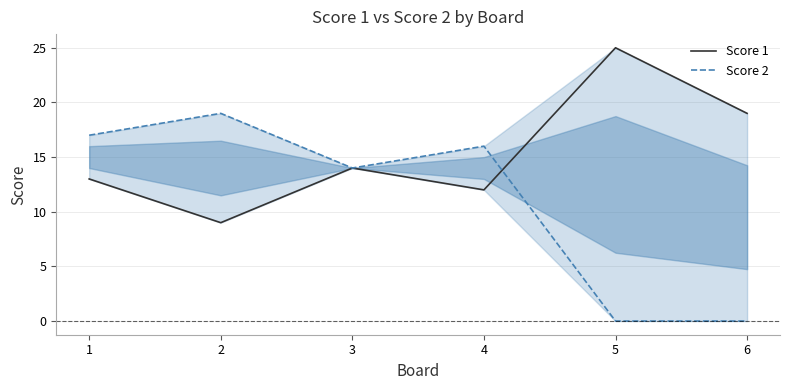

Is it true that Score 2 equals -9 at 6?

False